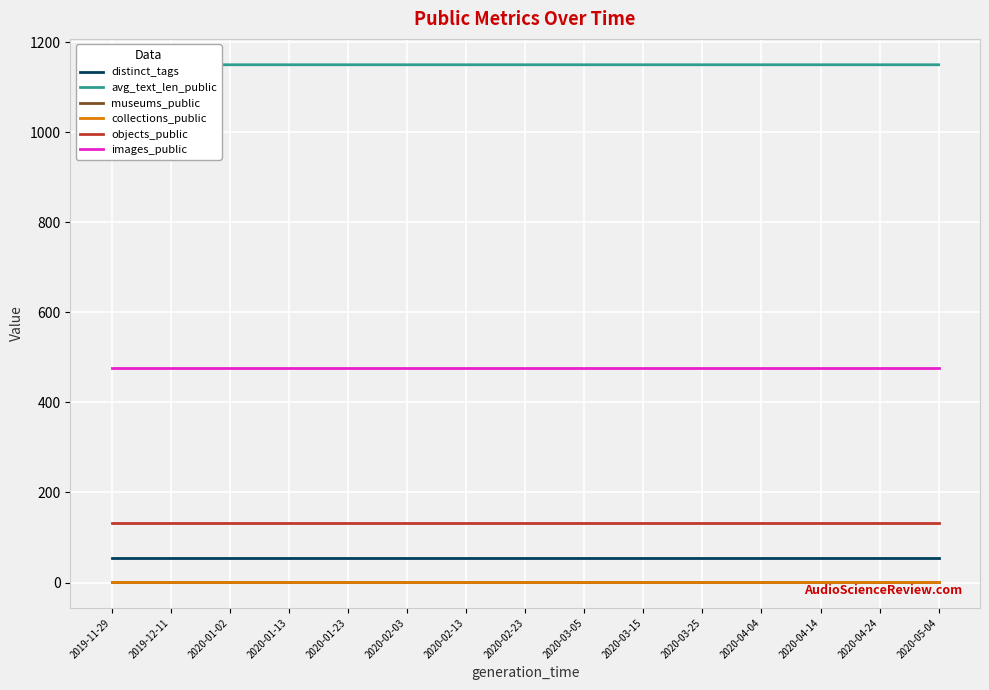

What is the minimum value for collections_public?

1